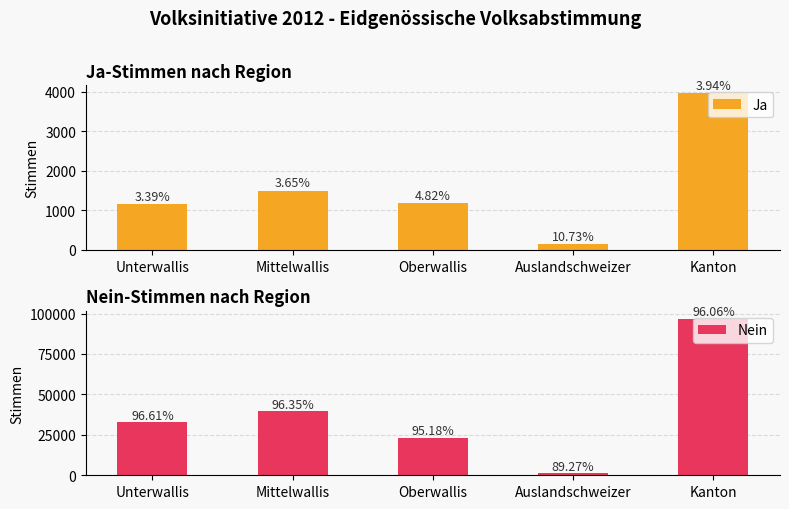

At which category does the chart reach its peak across all series?

Kanton